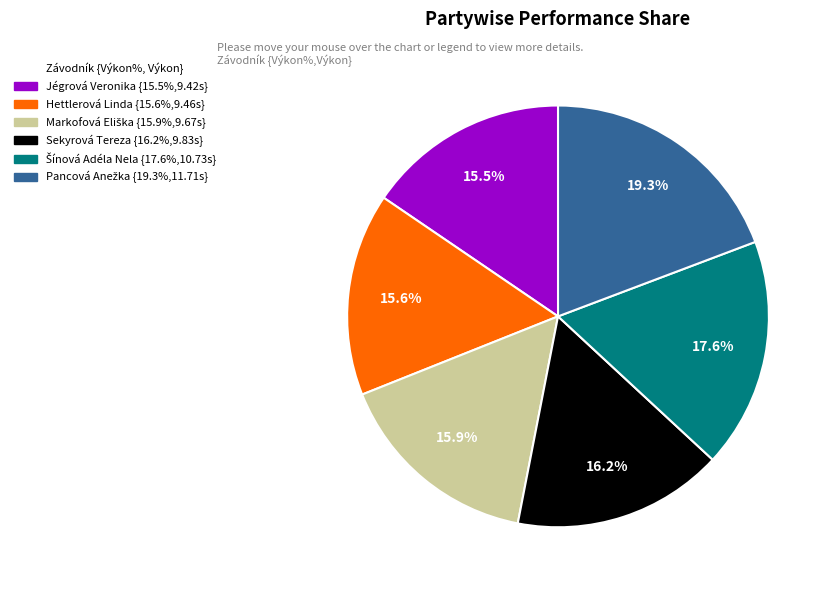

Is the sum of Sekyrová Tereza and Jégrová Veronika greater than half?

No